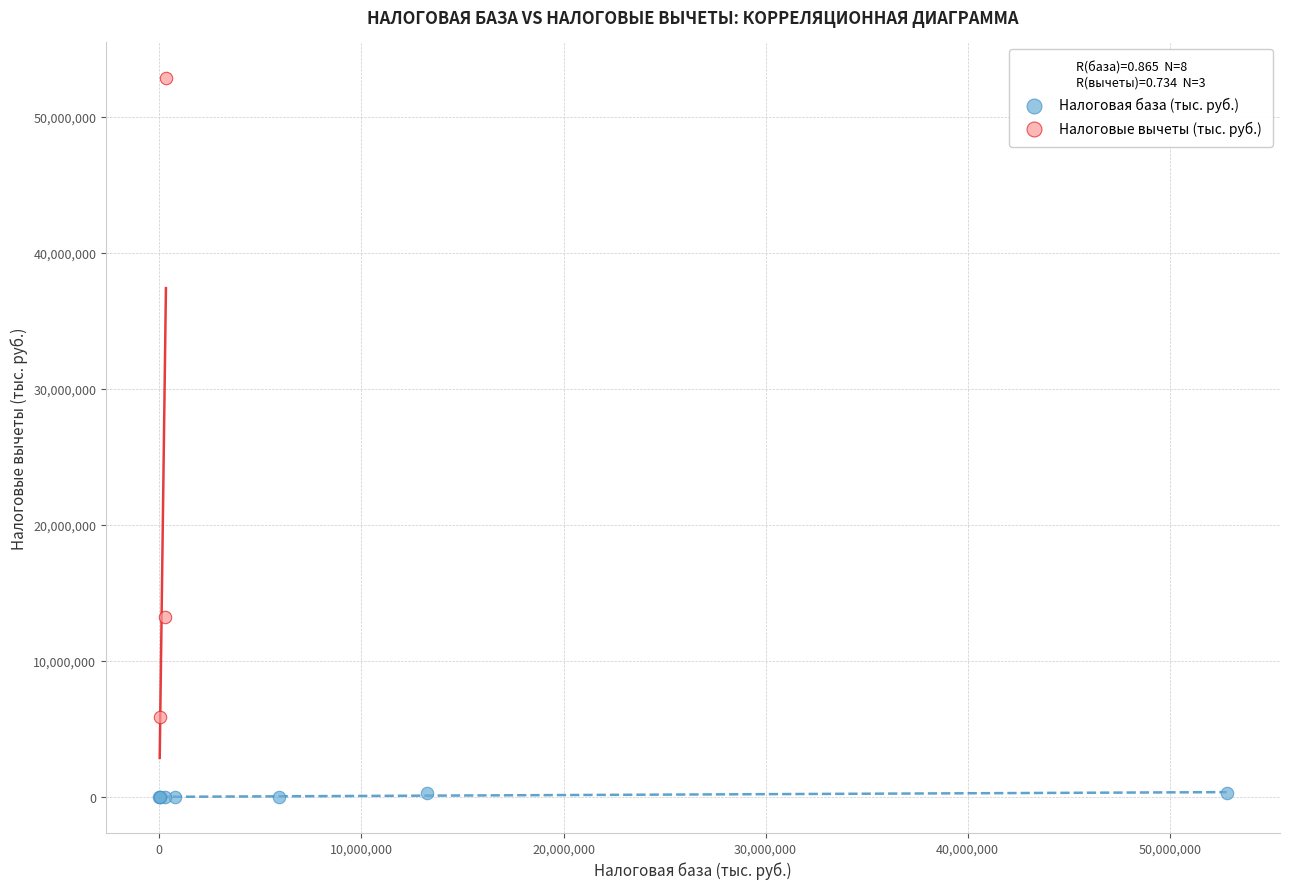

Which series contains the highest Y value?

Налоговые вычеты (тыс. руб.)